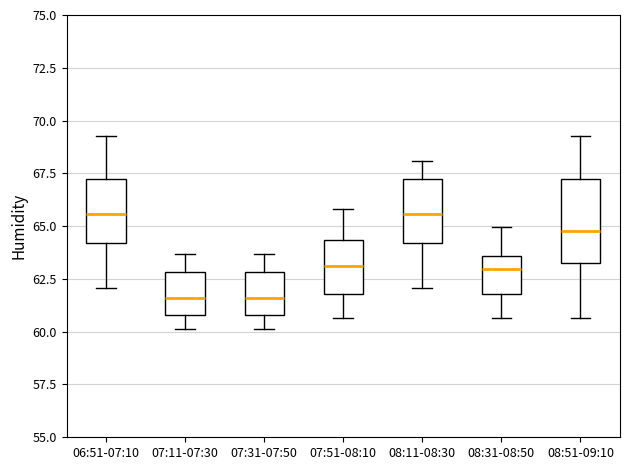

Reading left to right, read every box against the y-axis: the position of its median line, the range the box covers, and the ends of its whiskers. The values are not printed on the chart, so give them approximately, as read against the axis.

06:51-07:10: median 65.5, box 64.0 to 67.0, whiskers 62.0 to 69.5
07:11-07:30: median 61.5, box 61.0 to 63.0, whiskers 60.0 to 63.5
07:31-07:50: median 61.5, box 61.0 to 63.0, whiskers 60.0 to 63.5
07:51-08:10: median 63.0, box 62.0 to 64.5, whiskers 60.5 to 66.0
08:11-08:30: median 65.5, box 64.0 to 67.0, whiskers 62.0 to 68.0
08:31-08:50: median 63.0, box 62.0 to 63.5, whiskers 60.5 to 65.0
08:51-09:10: median 65.0, box 63.5 to 67.0, whiskers 60.5 to 69.5